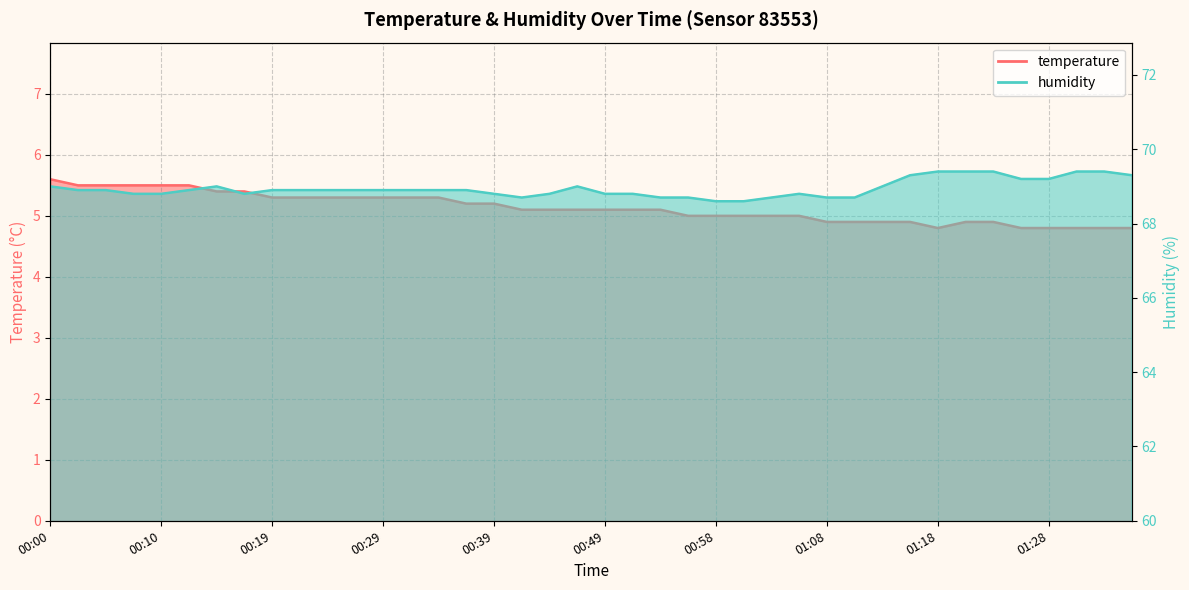

What is the difference between the temperature values at 01:25 and 01:01?

0.2